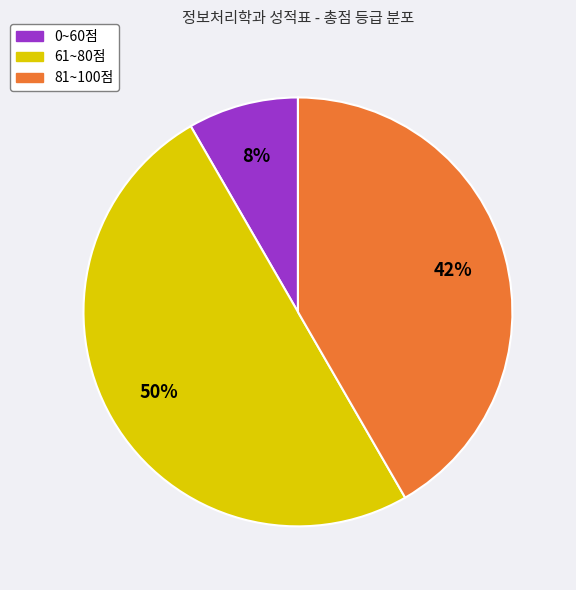

To the nearest percent, what is the difference between the largest and smallest slice percentages?

42%